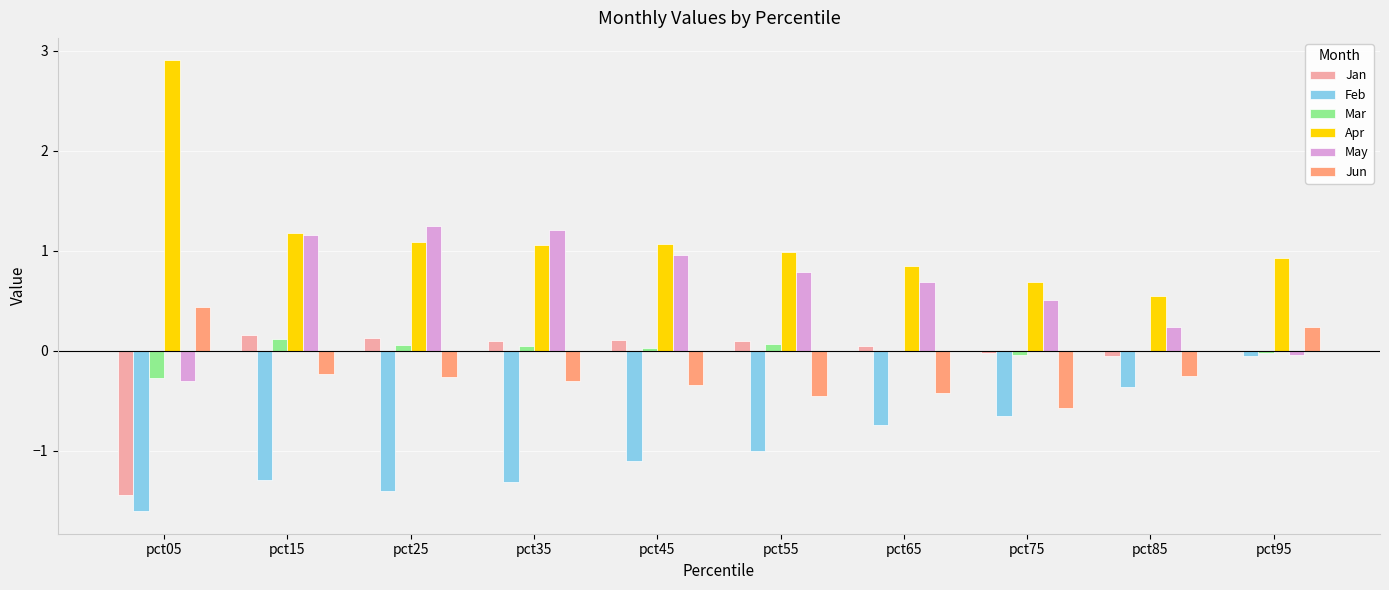

What is the maximum value shown in the chart?

2.9